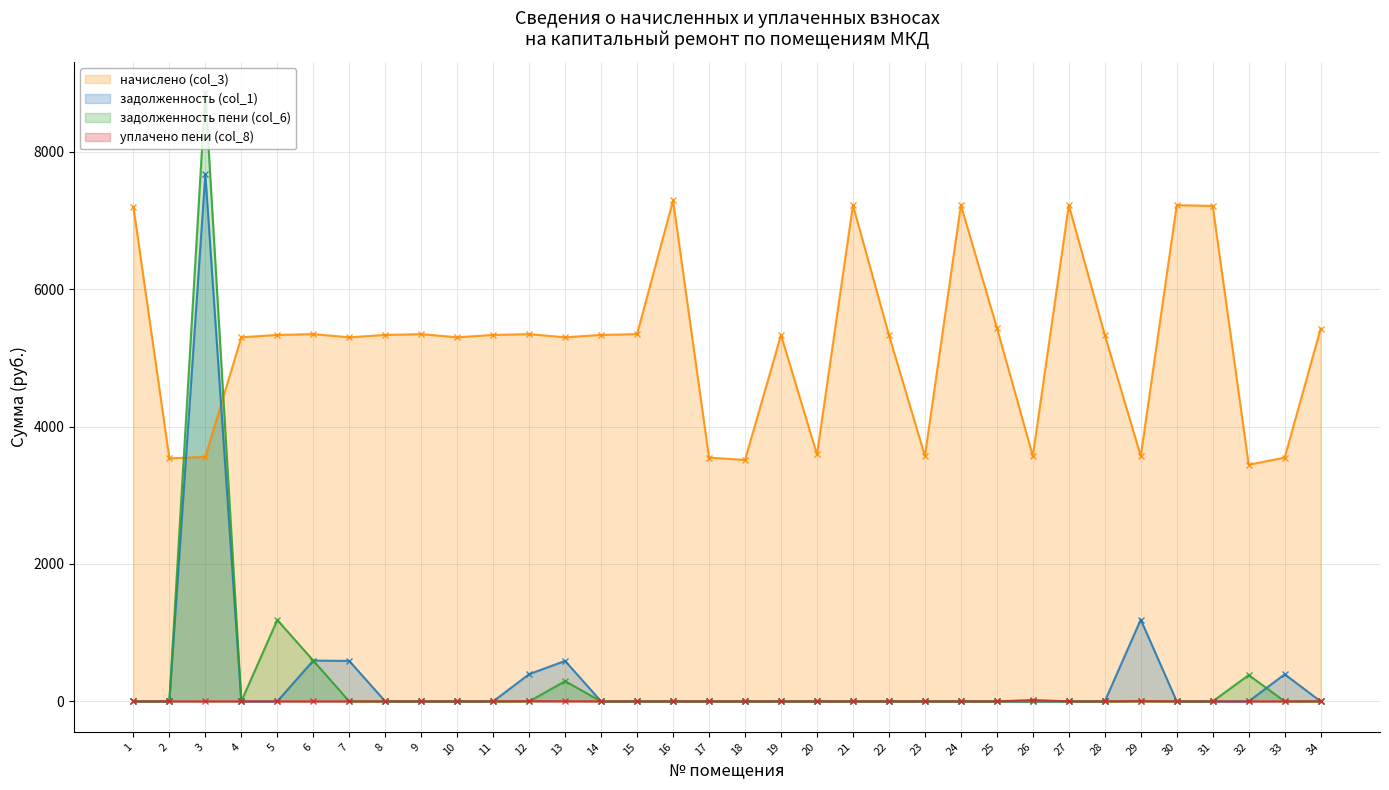

What is the difference between the maximum and minimum values in the начислено (col_3) series?

3847.7